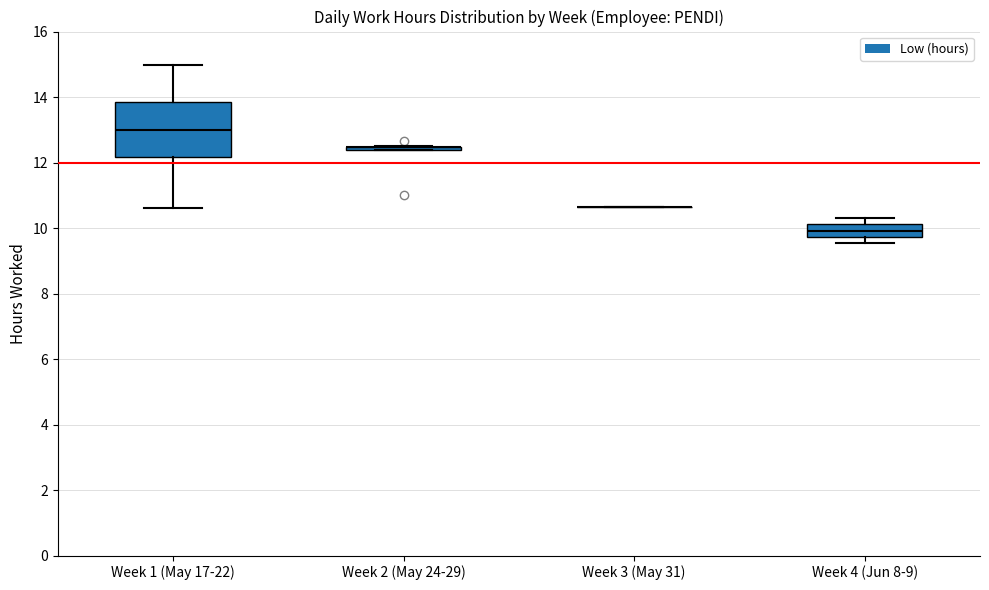

Reading left to right, transcribe this box plot: for each box, give where its median line is, the range the box spans, and where its two whiskers end, as read against the y-axis. The values are not printed on the chart, so give them approximately, as read against the axis.

Week 1 (May 17-22): median 13.0, box 12.2 to 13.8, whiskers 10.6 to 15.0
Week 2 (May 24-29): box collapsed to a line at 12.4, whiskers 12.4 to 12.4
Week 3 (May 31): box collapsed to a line at 10.6, whiskers 10.6 to 10.6
Week 4 (Jun 8-9): median 10.0, box 9.8 to 10.2, whiskers 9.6 to 10.4